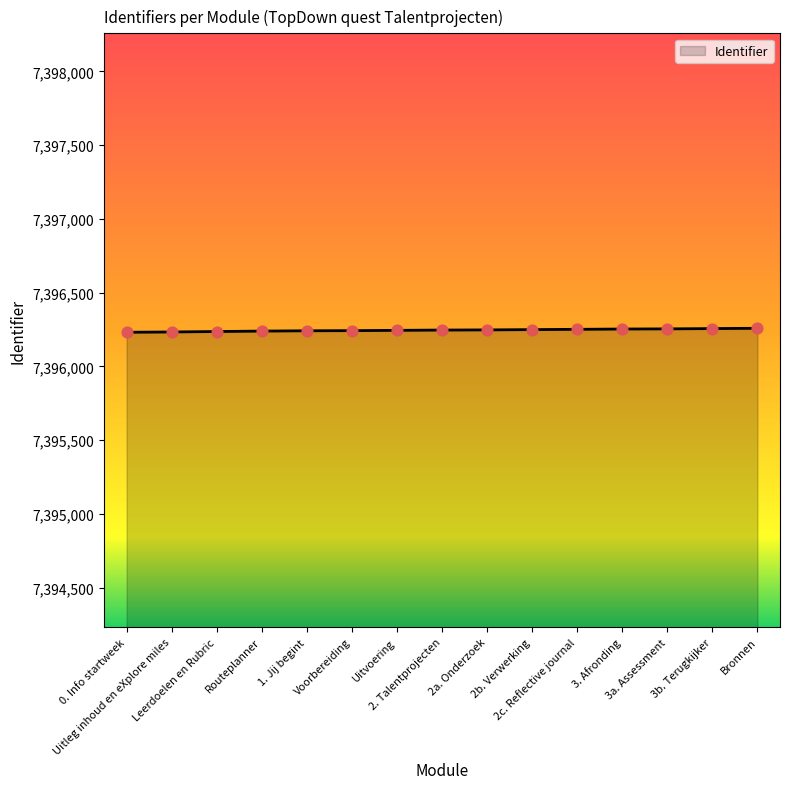

What is the ratio of the value at 2. Talentprojecten to the value at 3a. Assessment?

1.0